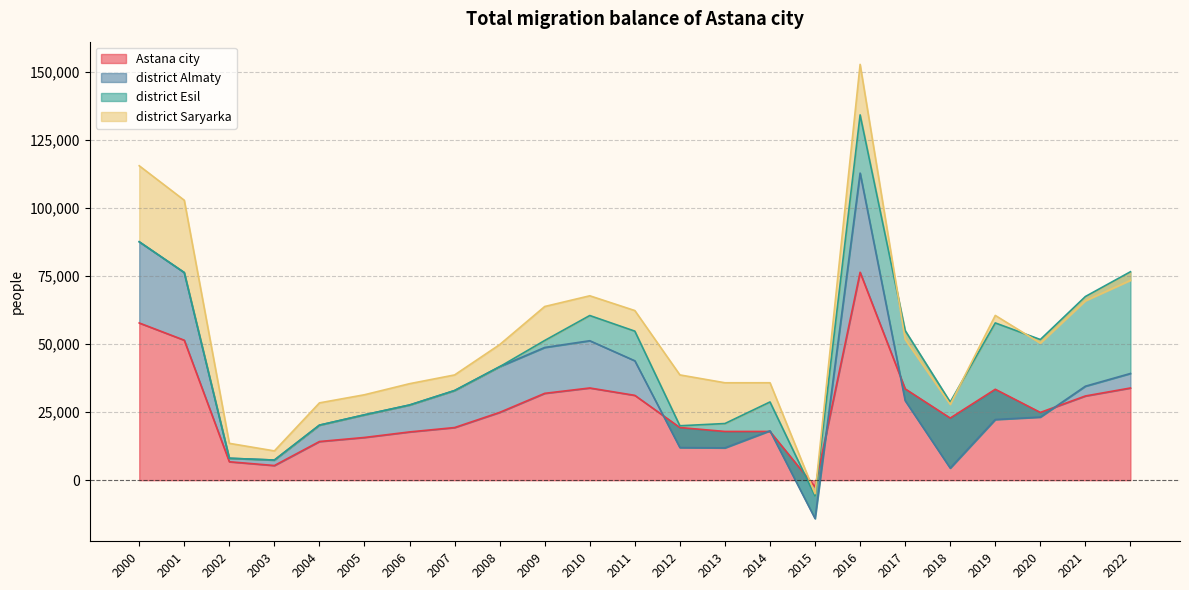

The value of Astana city at 2016 is 76314. True or false?

True